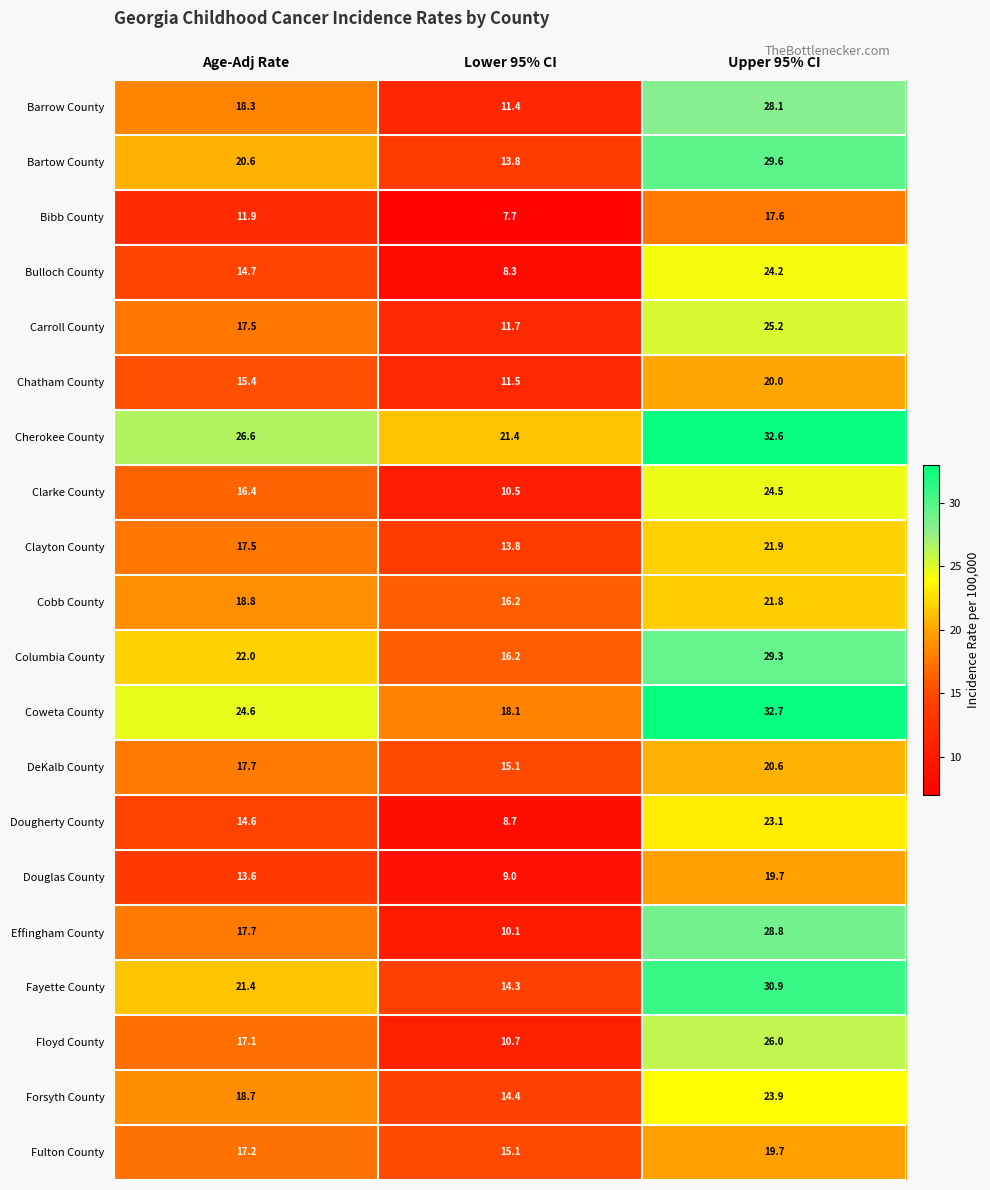

What is the difference between the maximum and minimum values in the Dougherty County series?

14.4